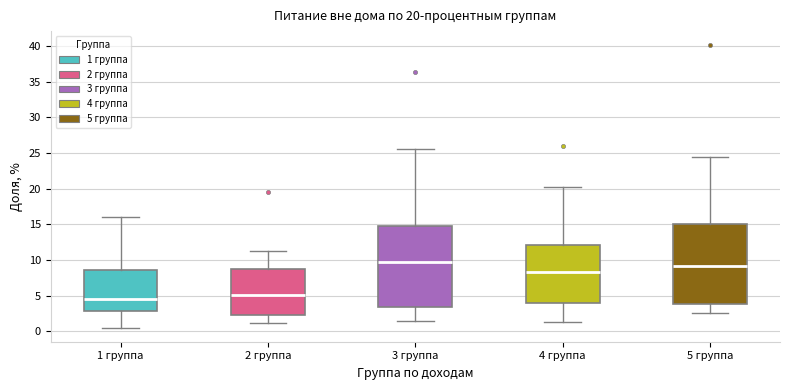

Which box has the highest median line?

3 группа